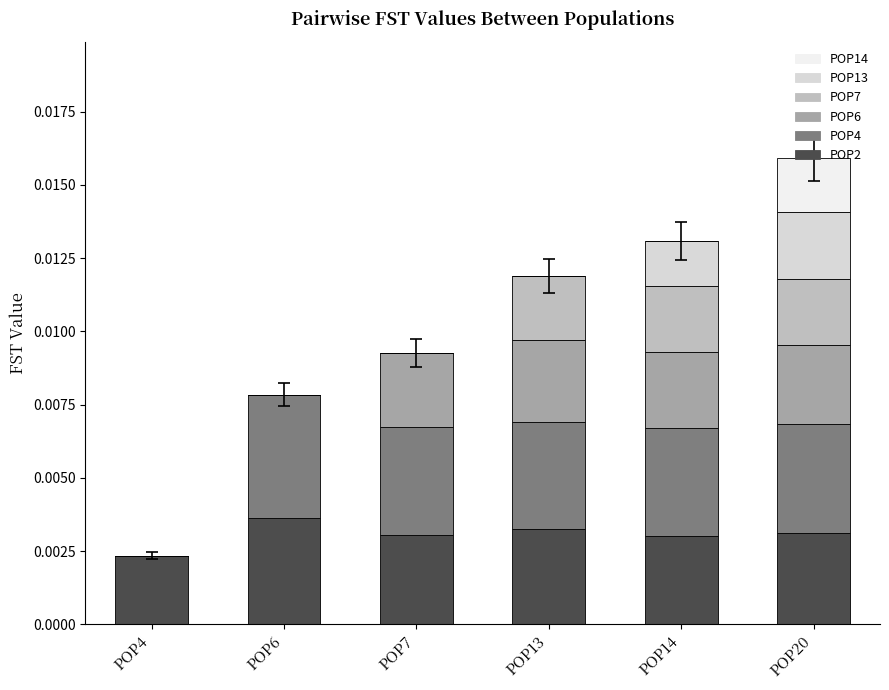

At which category is the sum across all series the highest?

POP20